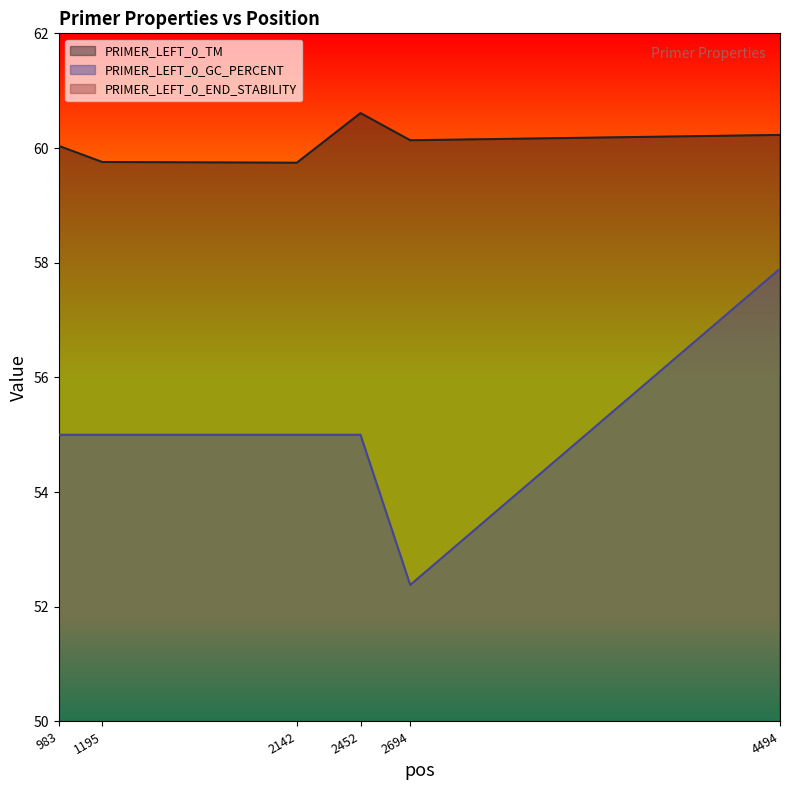

At which category does PRIMER_LEFT_0_END_STABILITY reach its first local peak?

2142